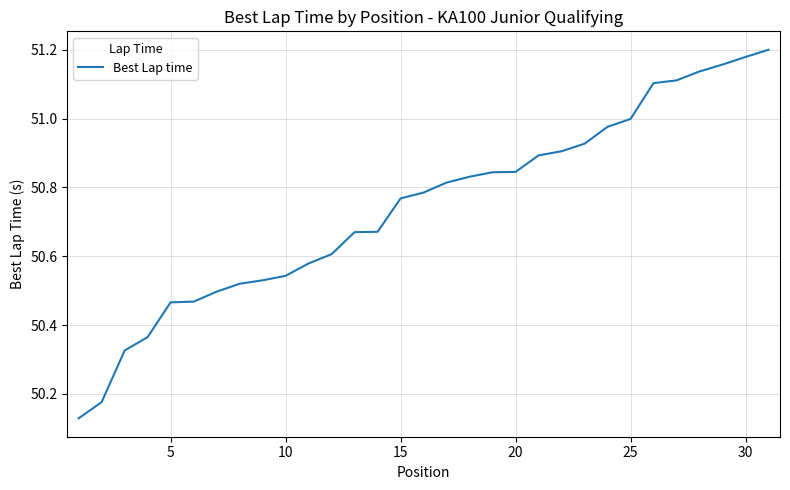

What is the difference between the maximum and minimum values?

1.1